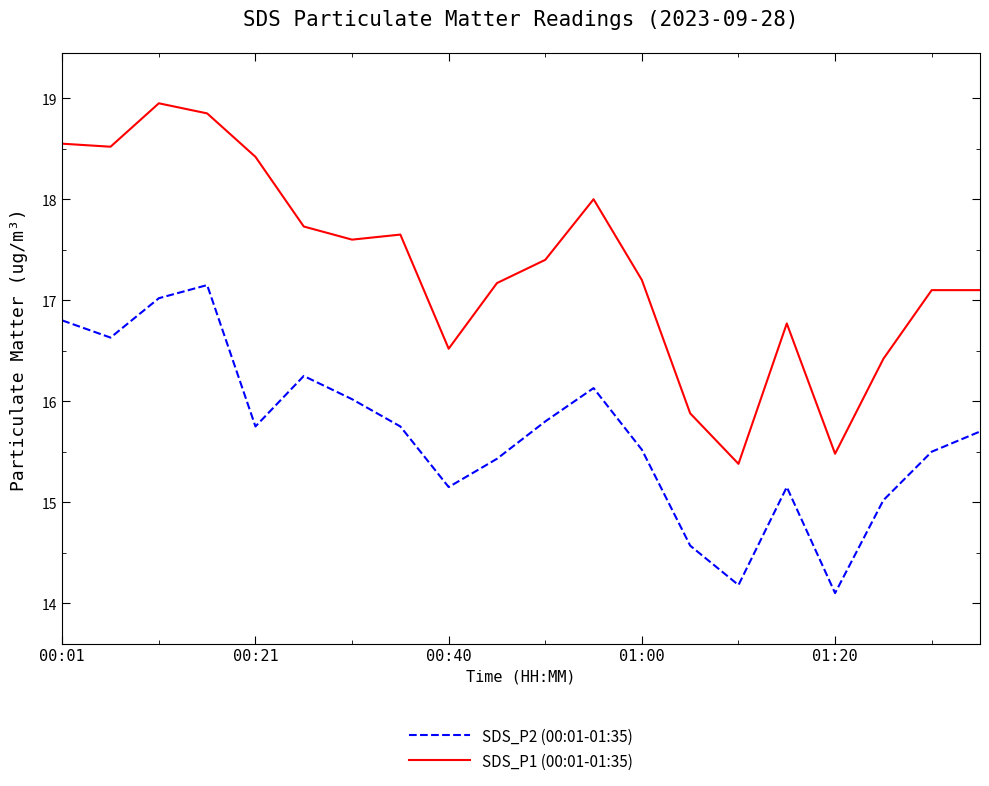

What is the difference between the maximum and minimum values in the SDS_P1 (00:01-01:35) series?

3.6